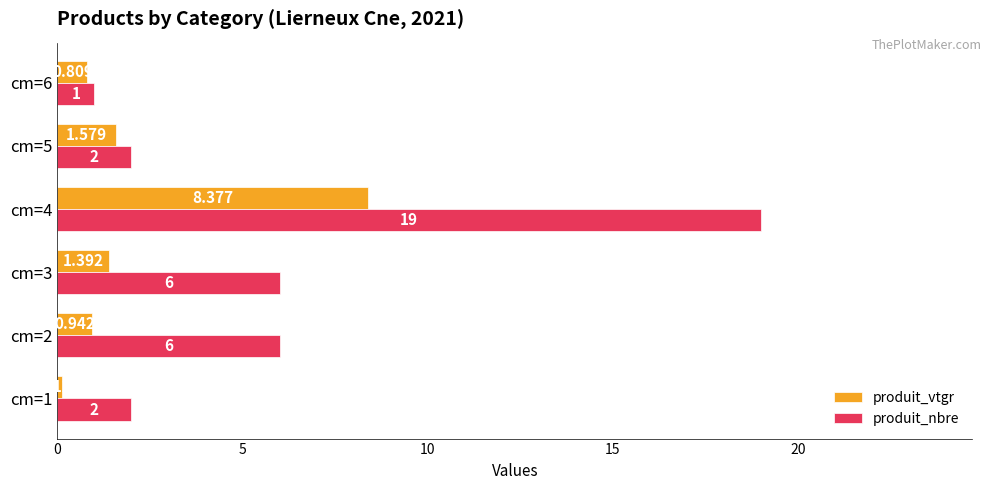

What are all the series names shown in the legend?

produit_vtgr, produit_nbre